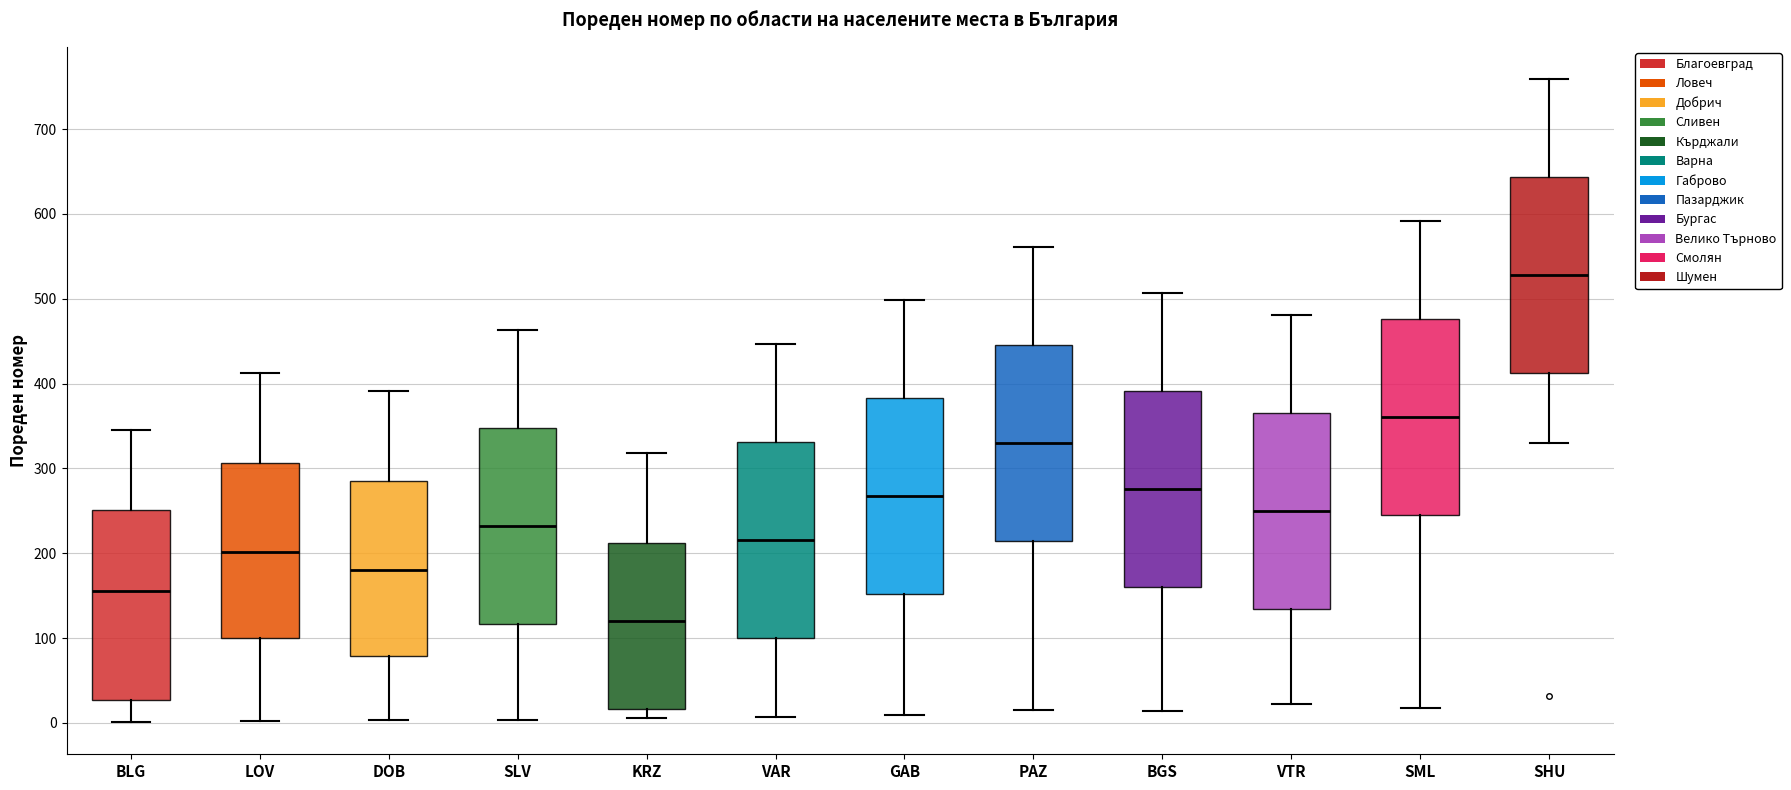

Reading left to right, read every box against the y-axis: the position of its median line, the range the box covers, and the ends of its whiskers. The values are not printed on the chart, so give them approximately, as read against the axis.

BLG: median 160, box 30 to 250, whiskers 0 to 350
LOV: median 200, box 100 to 310, whiskers 0 to 410
DOB: median 180, box 80 to 290, whiskers 0 to 390
SLV: median 230, box 120 to 350, whiskers 0 to 460
KRZ: median 120, box 20 to 210, whiskers 10 to 320
VAR: median 220, box 100 to 330, whiskers 10 to 450
GAB: median 270, box 150 to 380, whiskers 10 to 500
PAZ: median 330, box 210 to 450, whiskers 20 to 560
BGS: median 280, box 160 to 390, whiskers 10 to 510
VTR: median 250, box 130 to 370, whiskers 20 to 480
SML: median 360, box 250 to 480, whiskers 20 to 590
SHU: median 530, box 410 to 640, whiskers 330 to 760